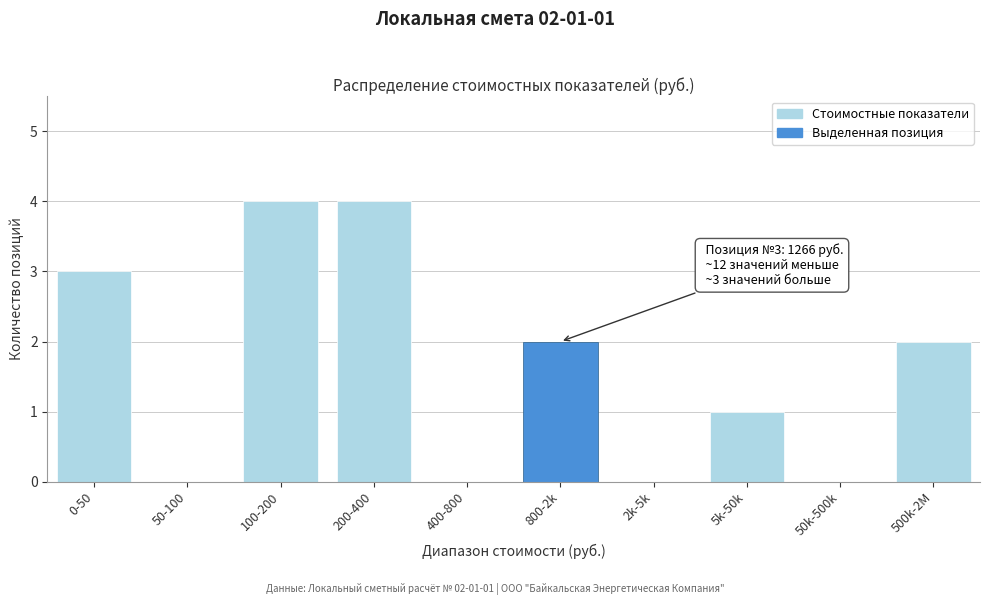

Reading left to right, what are all the values shown in this chart?

0-50=3	50-100=0	100-200=4	200-400=4	400-800=0	800-2k=2	2k-5k=0	5k-50k=1	50k-500k=0	500k-2M=2